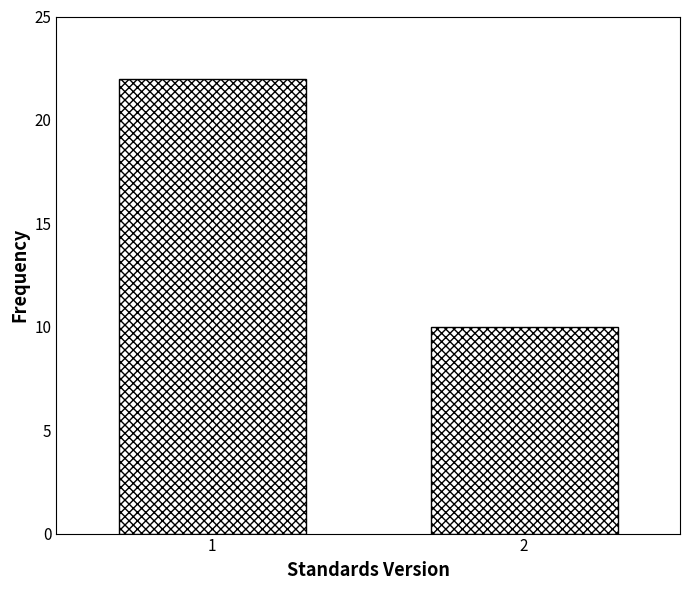

Reading right to left, extract all data points from this chart.

10	22